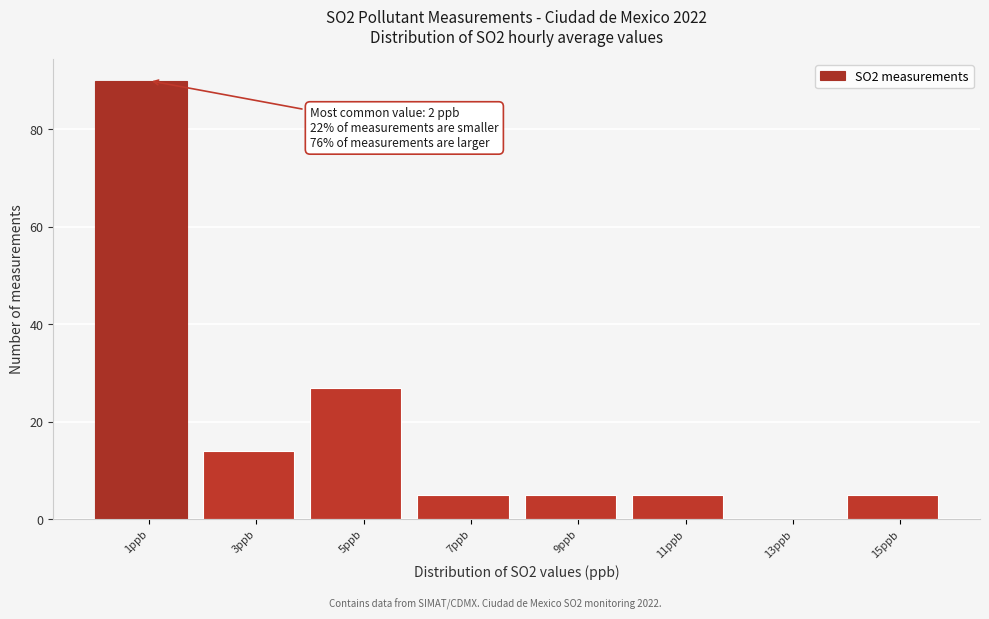

Reading left to right, extract all data points from this chart.

1ppb=90	3ppb=14	5ppb=27	7ppb=5	9ppb=5	11ppb=5	13ppb=0	15ppb=5